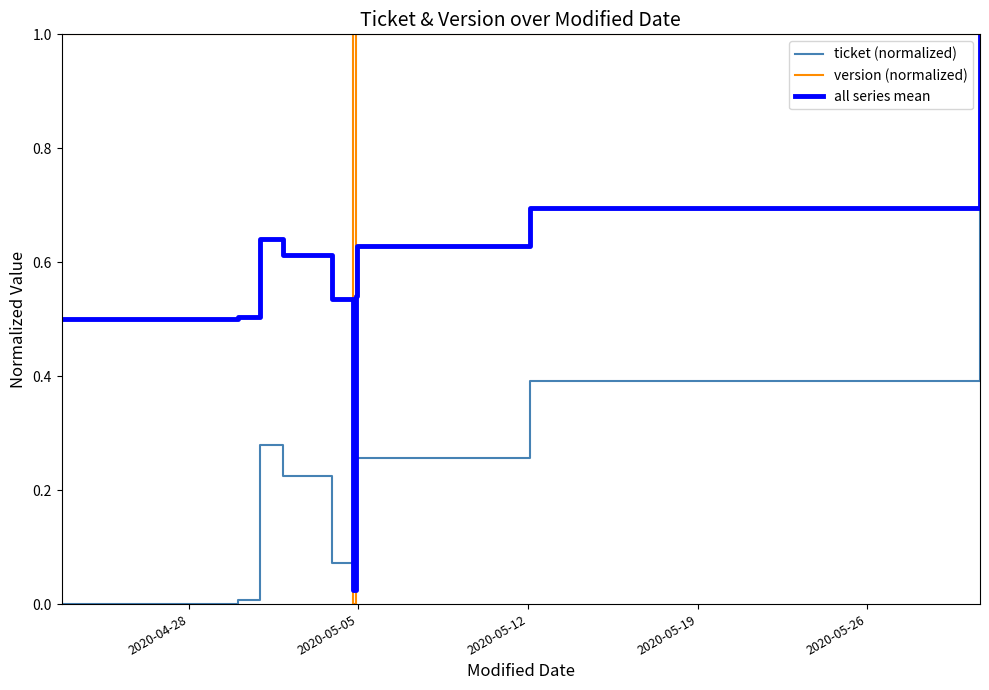

List the series in order of their overall mean, lowest first.

ticket (normalized), all series mean, version (normalized)